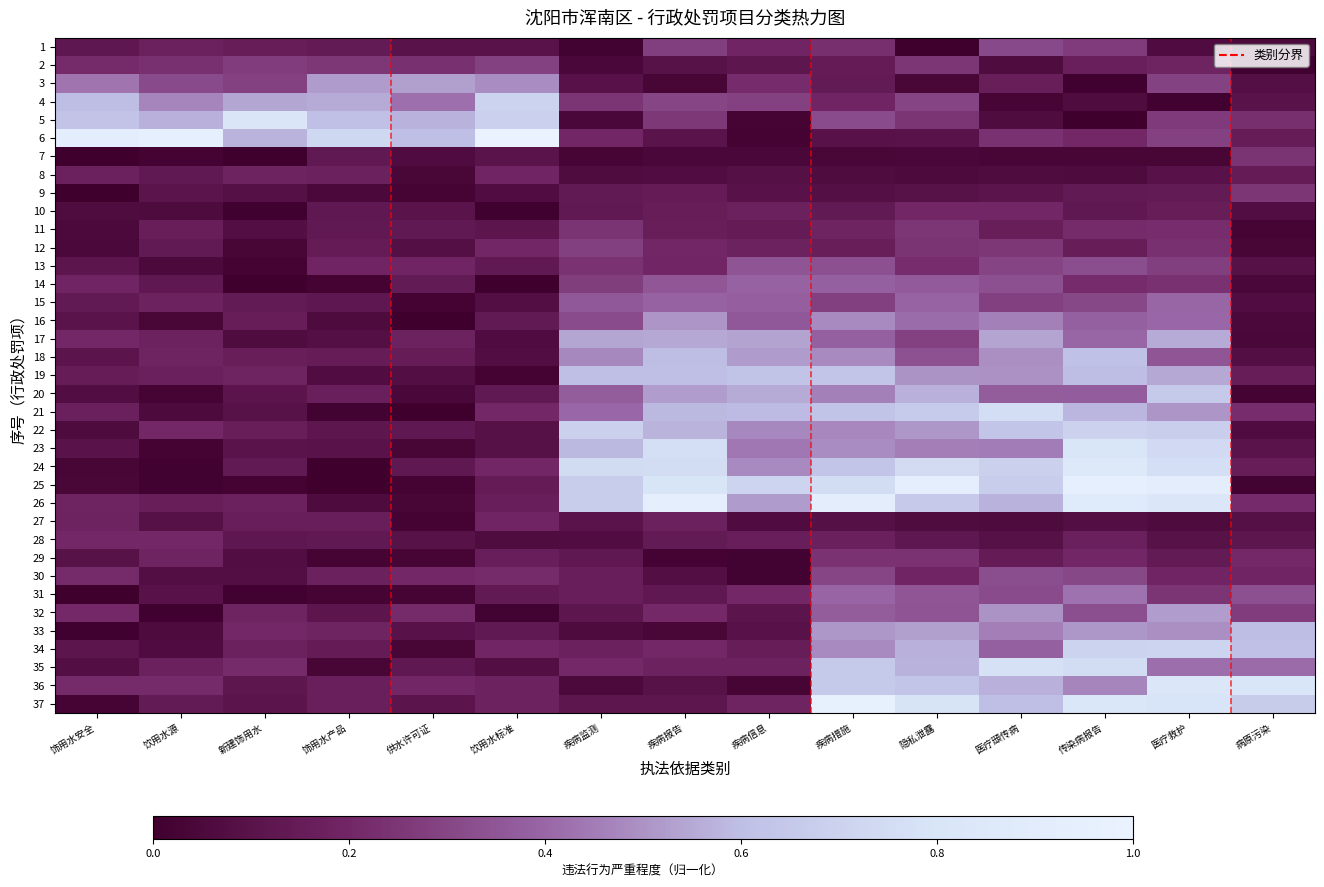

Between 饰用水产品 and 医疗救护, which is larger?

饰用水产品